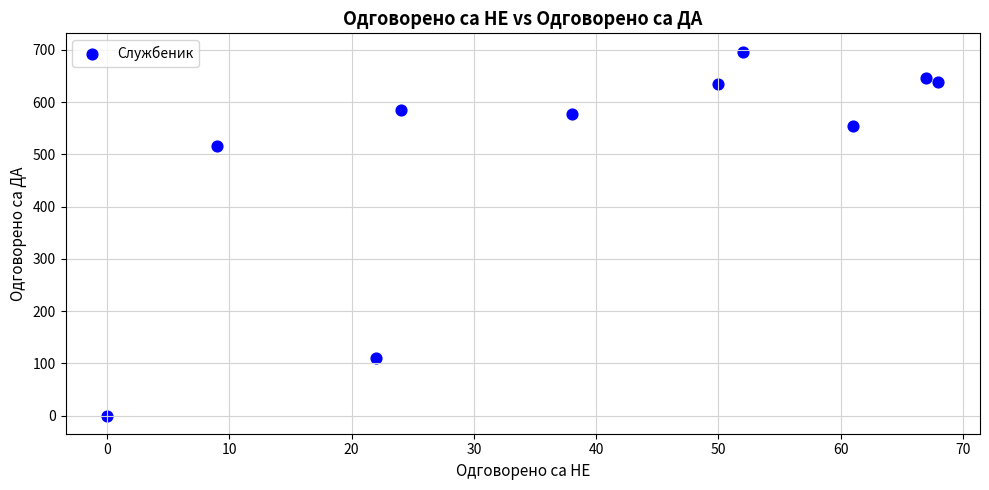

What is the range of Y values (max minus min)?

697